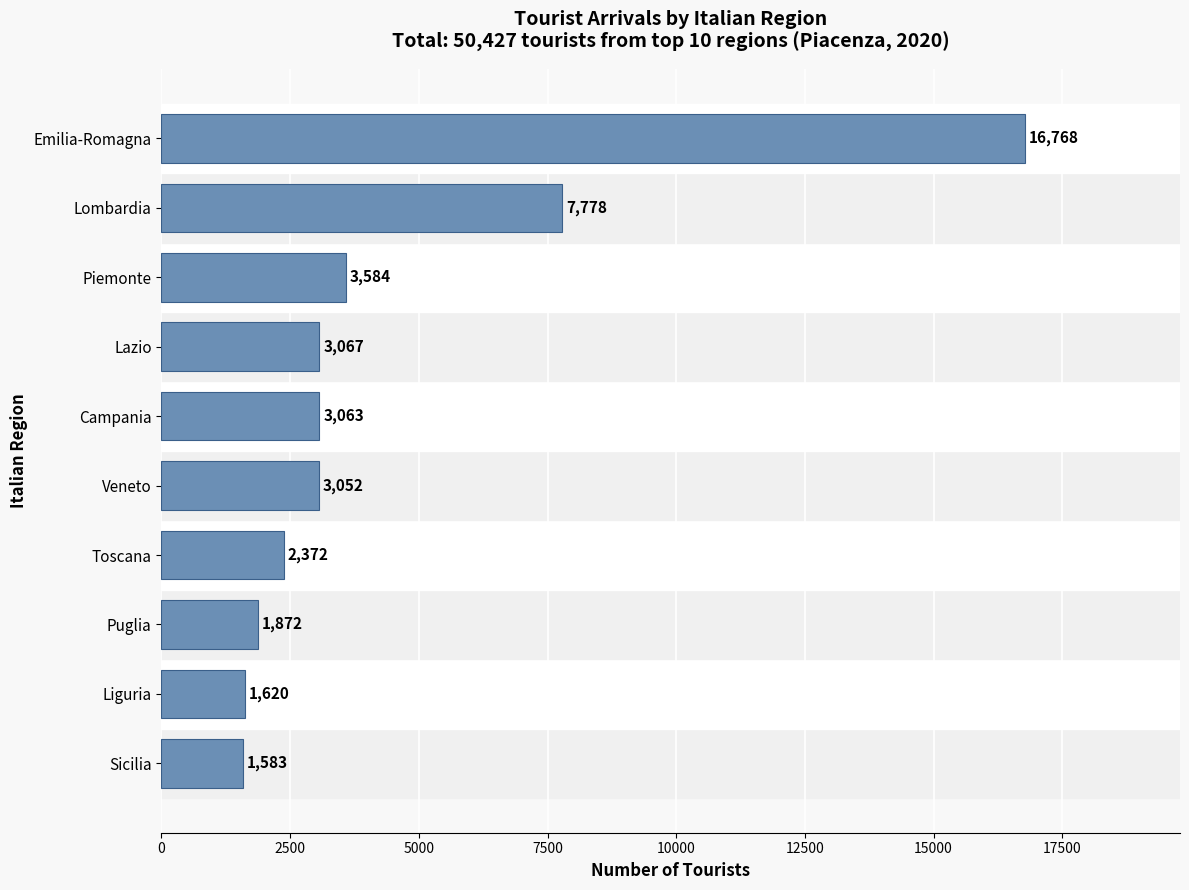

True or false: the data shows 3052 at Veneto.

True